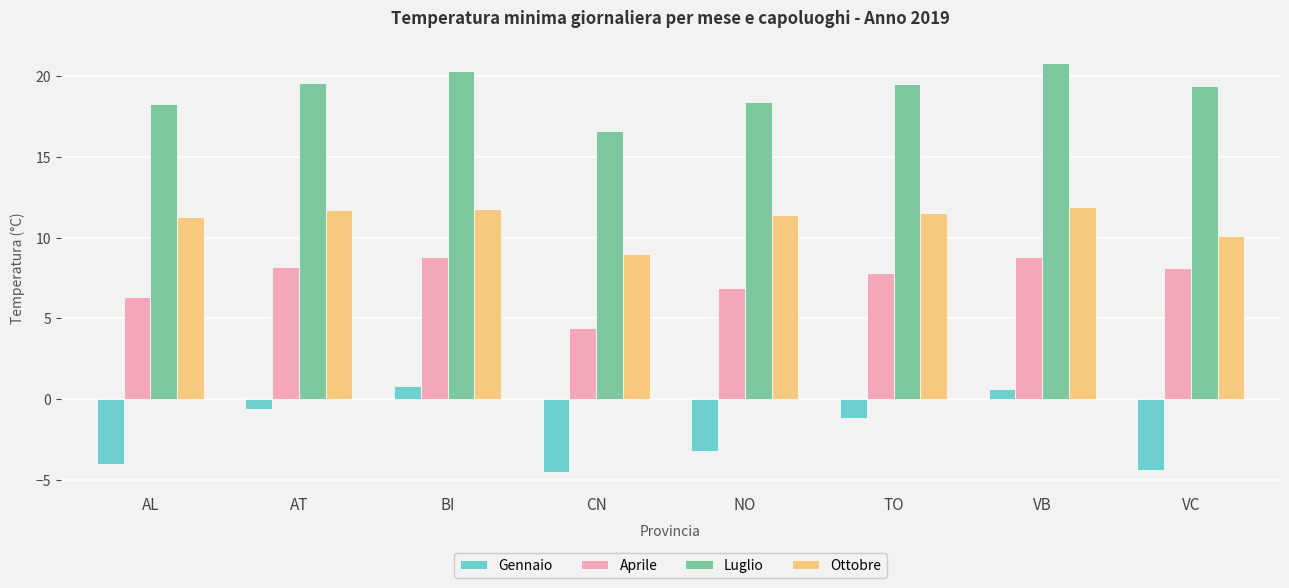

What is the minimum value for Gennaio?

-4.5